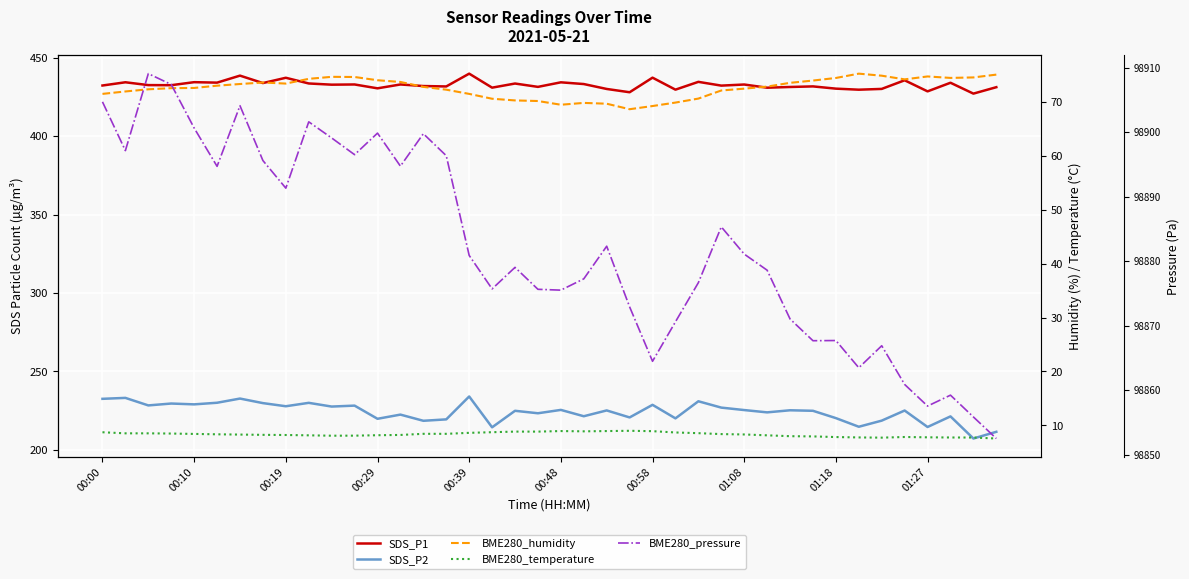

Reading right to left, what are all the values shown in this chart?

SDS_P1: 431.2	427.1	434.0	428.5	435.6	430.1	429.6	430.3	431.7	431.3	430.9	432.9	432.2	434.6	429.6	437.3	428.0	430.1	433.2	434.3	431.4	433.5	430.9	439.8	431.7	431.9	432.9	430.5	432.9	432.8	433.6	437.2	433.8	438.6	434.1	434.4	432.5	432.5	434.3	432.3
SDS_P2: 211.5	207.2	221.3	214.6	225.1	218.6	214.7	220.2	224.9	225.2	223.9	225.4	226.9	231.0	220.1	228.7	220.7	225.1	221.4	225.5	223.3	224.9	214.4	234.0	219.4	218.5	222.5	219.8	228.2	227.6	230.0	227.8	229.8	232.7	230.0	229.0	229.5	228.3	233.1	232.5
BME280_humidity: 75.0	74.5	74.4	74.7	74.1	74.8	75.2	74.4	73.9	73.5	72.8	72.4	72.1	70.6	69.8	69.2	68.6	69.6	69.8	69.4	70.1	70.2	70.5	71.4	72.2	72.7	73.6	74.0	74.6	74.6	74.2	73.3	73.5	73.3	73.0	72.5	72.5	72.3	71.9	71.4
BME280_temperature: 7.6	7.8	7.8	7.8	7.9	7.7	7.8	7.8	8.0	8.0	8.2	8.3	8.4	8.6	8.7	8.9	9.0	9.0	8.9	9.0	8.9	8.9	8.8	8.6	8.4	8.4	8.2	8.2	8.1	8.1	8.2	8.2	8.3	8.3	8.4	8.4	8.5	8.5	8.5	8.7
BME280_pressure: 98852.5	98855.8	98859.2	98857.5	98860.9	98866.9	98863.5	98867.7	98867.7	98871.0	98878.6	98881.1	98885.3	98876.7	98870.6	98864.5	98872.9	98882.3	98877.2	98875.5	98875.6	98879.0	98875.7	98880.9	98896.3	98899.8	98894.7	98899.8	98896.5	98899.1	98901.6	98891.3	98895.6	98904.1	98894.7	98900.6	98907.4	98909.1	98897.1	98904.7